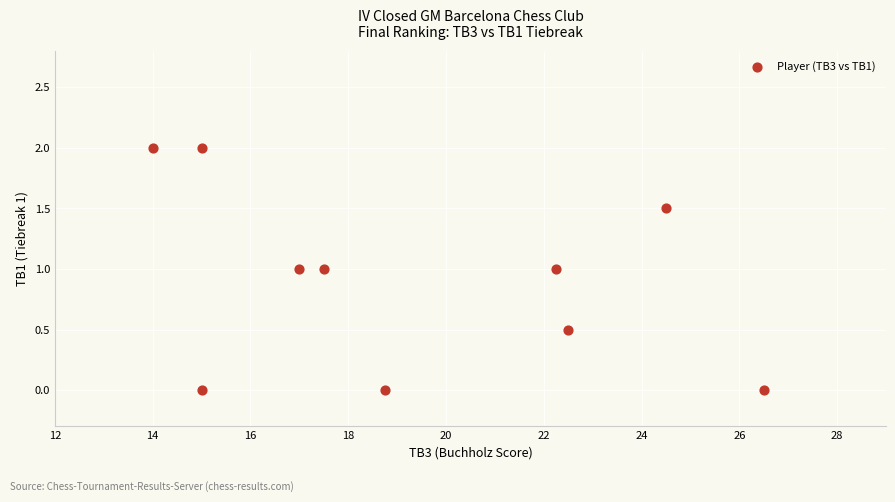

What is the range of Y values (max minus min)?

2.0